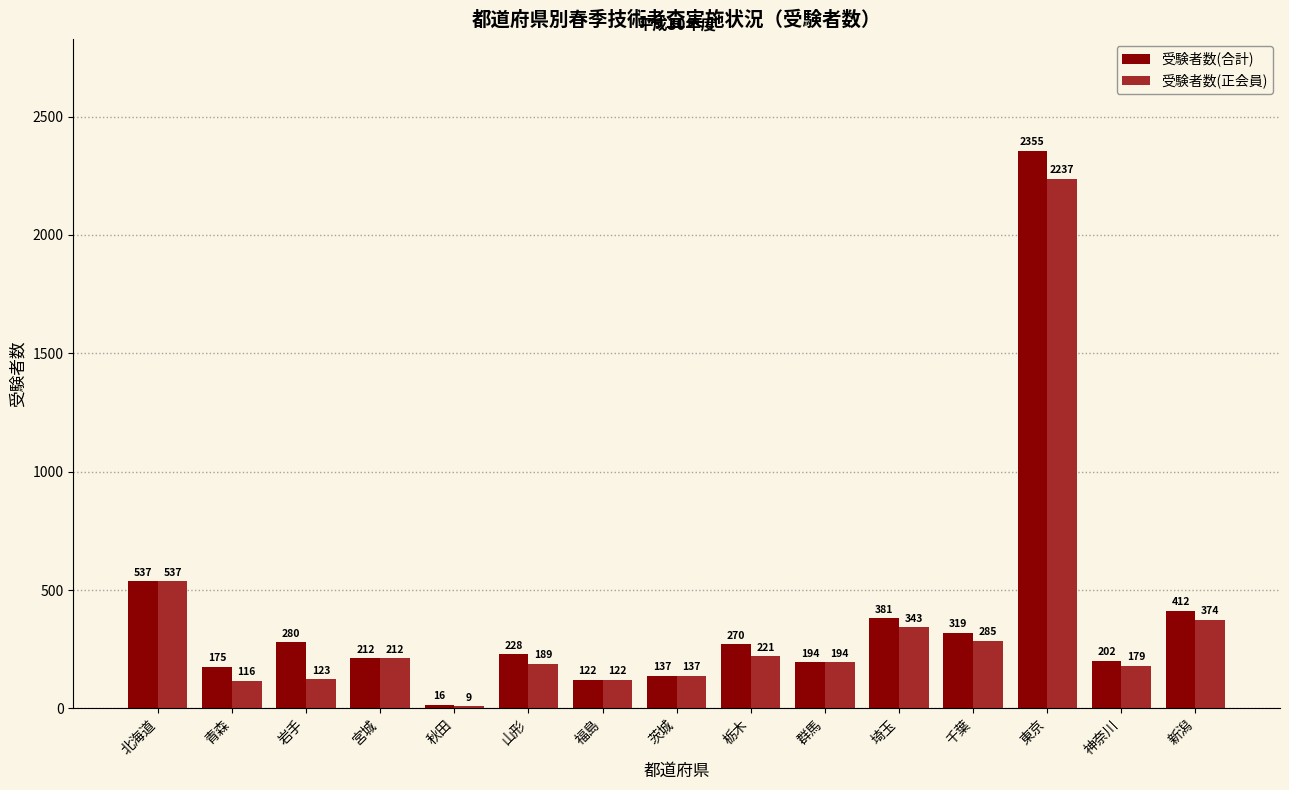

Which series has the widest spread of values?

受験者数(合計)